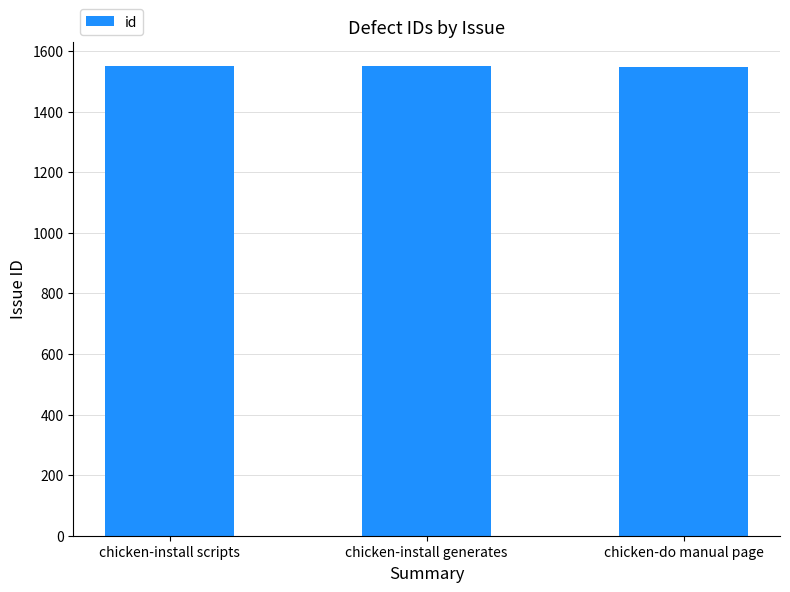

What is the sum of all values?

4649